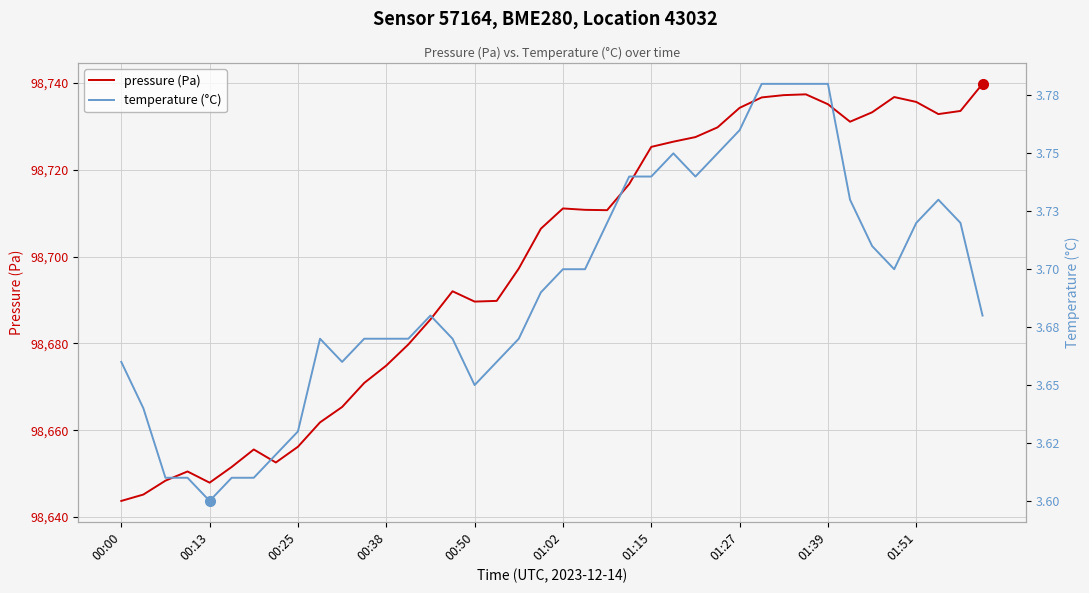

At which category is the sum across all series the highest?

39